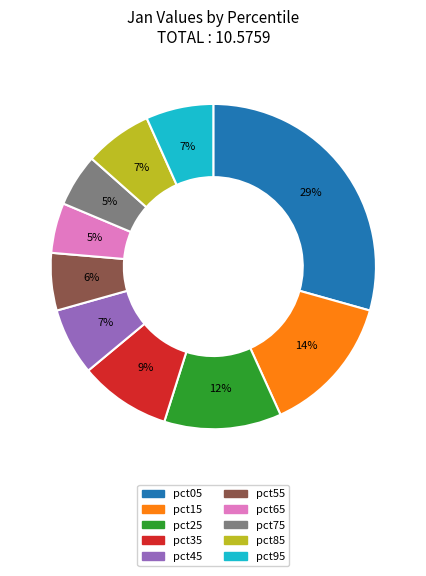

True or false: pct65 accounts for 5% of the total.

True